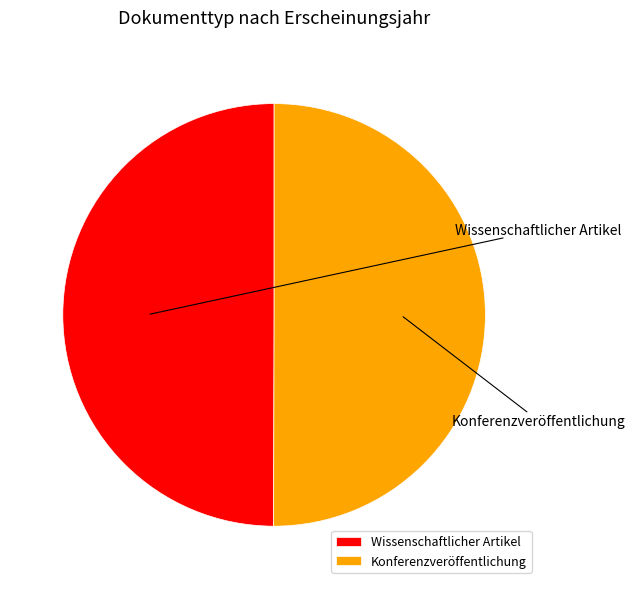

Approximately how many times larger is the value at Wissenschaftlicher Artikel compared to Konferenzveröffentlichung?

1.0